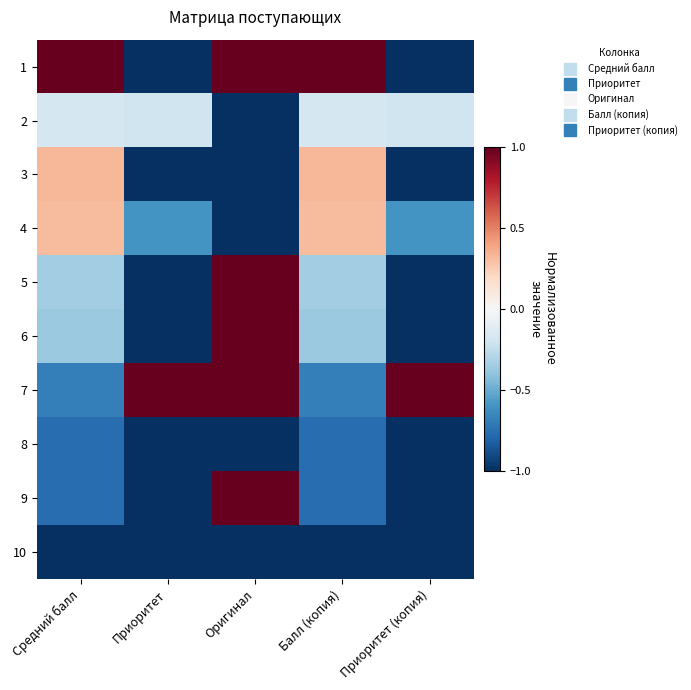

Reading right to left, what are all the values shown in this chart?

1: Приоритет (копия)=-1.0	Балл (копия)=1.0	Оригинал=1.0	Приоритет=-1.0	Средний балл=1.0
2: Приоритет (копия)=-0.2	Балл (копия)=-0.2	Оригинал=-1.0	Приоритет=-0.2	Средний балл=-0.2
3: Приоритет (копия)=-1.0	Балл (копия)=0.3	Оригинал=-1.0	Приоритет=-1.0	Средний балл=0.3
4: Приоритет (копия)=-0.6	Балл (копия)=0.3	Оригинал=-1.0	Приоритет=-0.6	Средний балл=0.3
5: Приоритет (копия)=-1.0	Балл (копия)=-0.3	Оригинал=1.0	Приоритет=-1.0	Средний балл=-0.3
6: Приоритет (копия)=-1.0	Балл (копия)=-0.4	Оригинал=1.0	Приоритет=-1.0	Средний балл=-0.4
7: Приоритет (копия)=1.0	Балл (копия)=-0.7	Оригинал=1.0	Приоритет=1.0	Средний балл=-0.7
8: Приоритет (копия)=-1.0	Балл (копия)=-0.8	Оригинал=-1.0	Приоритет=-1.0	Средний балл=-0.8
9: Приоритет (копия)=-1.0	Балл (копия)=-0.8	Оригинал=1.0	Приоритет=-1.0	Средний балл=-0.8
10: Приоритет (копия)=-1.0	Балл (копия)=-1.0	Оригинал=-1.0	Приоритет=-1.0	Средний балл=-1.0